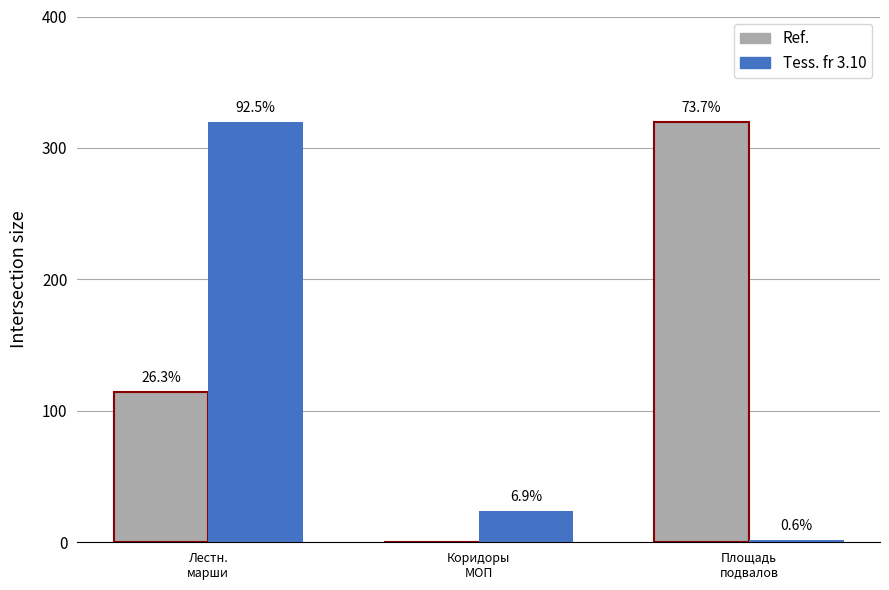

Does the chart contain stacked bars?

No